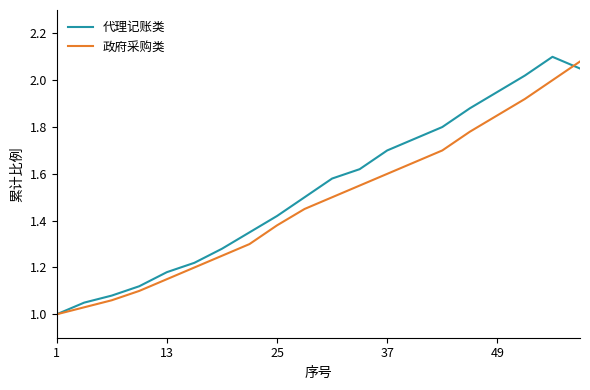

Reading left to right, list all the values displayed in this chart.

代理记账类: 1.0	1.1	1.1	1.1	1.2	1.2	1.3	1.4	1.4	1.5	1.6	1.6	1.7	1.8	1.8	1.9	1.9	2.0	2.1	2.0
政府采购类: 1.0	1.0	1.1	1.1	1.1	1.2	1.2	1.3	1.4	1.4	1.5	1.6	1.6	1.6	1.7	1.8	1.9	1.9	2.0	2.1